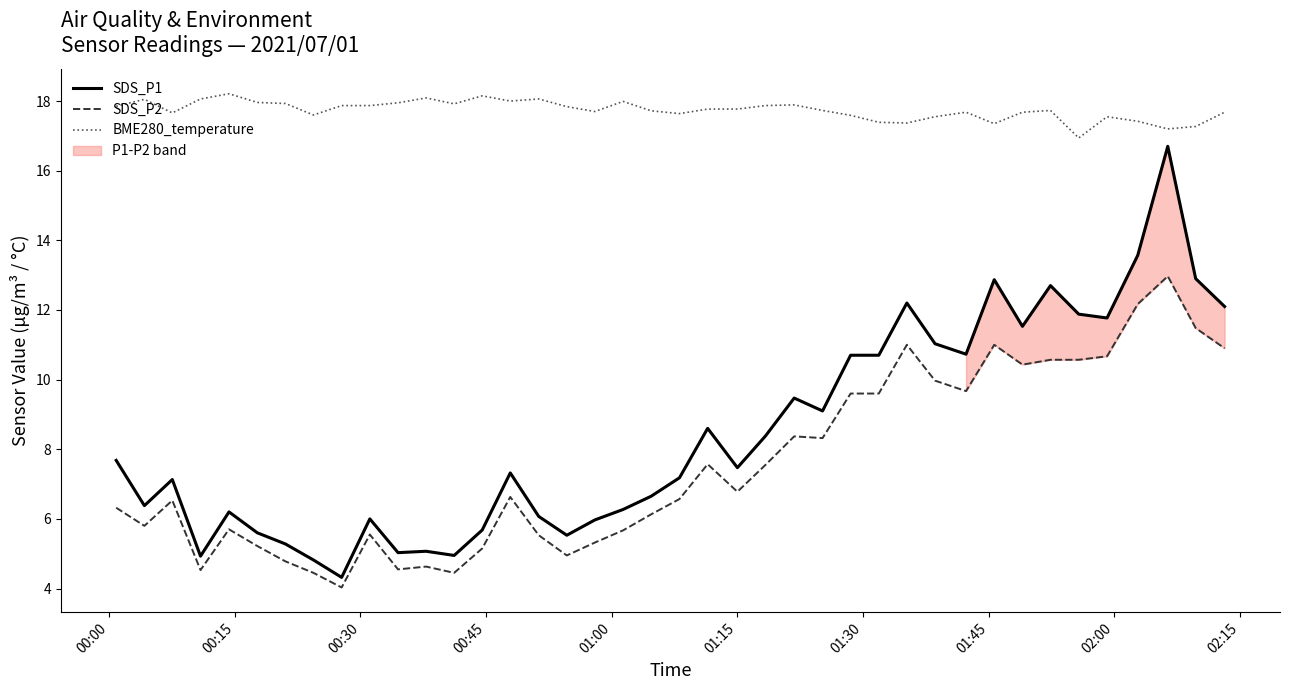

Reading left to right, extract all data points from this chart.

SDS_P1: 7.7	6.4	7.1	4.9	6.2	5.6	5.3	4.8	4.3	6.0	5.0	5.1	5.0	5.7	7.3	6.1	5.5	6.0	6.3	6.7	7.2	8.6	7.5	8.4	9.5	9.1	10.7	10.7	12.2	11.0	10.7	12.9	11.5	12.7	11.9	11.8	13.6	16.7	12.9	12.1
SDS_P2: 6.3	5.8	6.5	4.5	5.7	5.2	4.8	4.5	4.0	5.5	4.5	4.6	4.5	5.2	6.6	5.5	5.0	5.3	5.7	6.1	6.6	7.6	6.8	7.5	8.4	8.3	9.6	9.6	11.0	10.0	9.7	11.0	10.4	10.6	10.6	10.7	12.2	13.0	11.5	10.9
BME280_temperature: 17.9	18.1	17.7	18.1	18.2	18.0	17.9	17.6	17.9	17.9	17.9	18.1	17.9	18.1	18.0	18.1	17.8	17.7	18.0	17.7	17.6	17.8	17.8	17.9	17.9	17.7	17.6	17.4	17.4	17.6	17.7	17.4	17.7	17.7	16.9	17.6	17.4	17.2	17.3	17.7